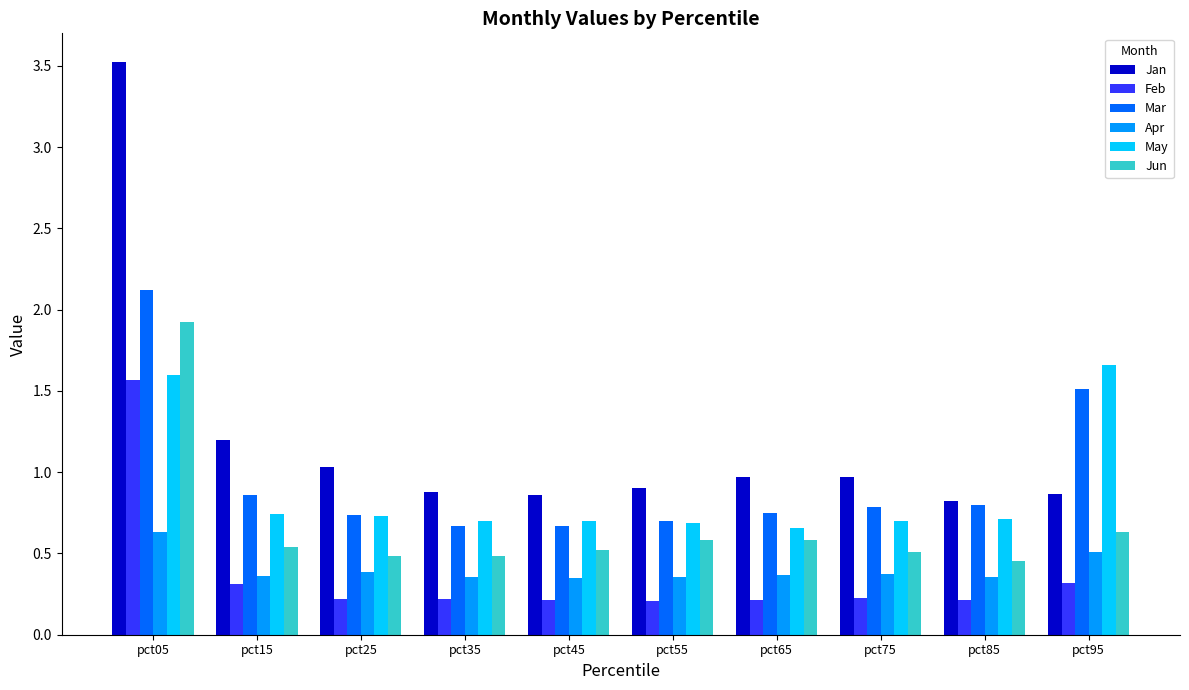

Read the Feb value at pct15.

0.3